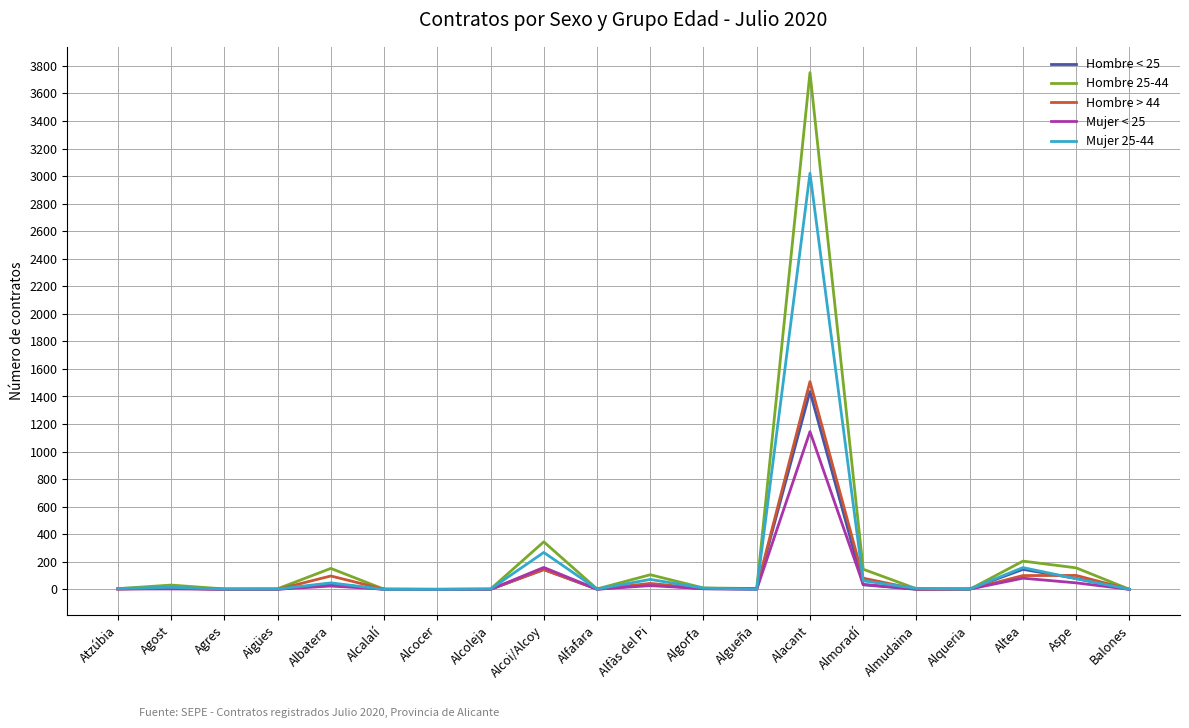

Which series has the largest range (max minus min)?

Hombre 25-44